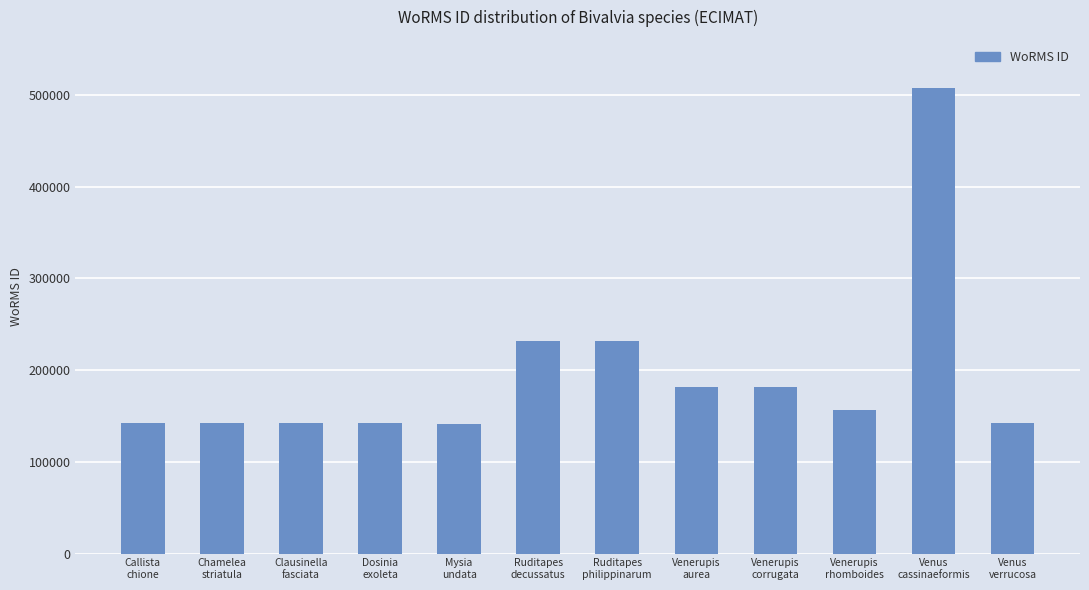

What is the greatest value displayed?

507986